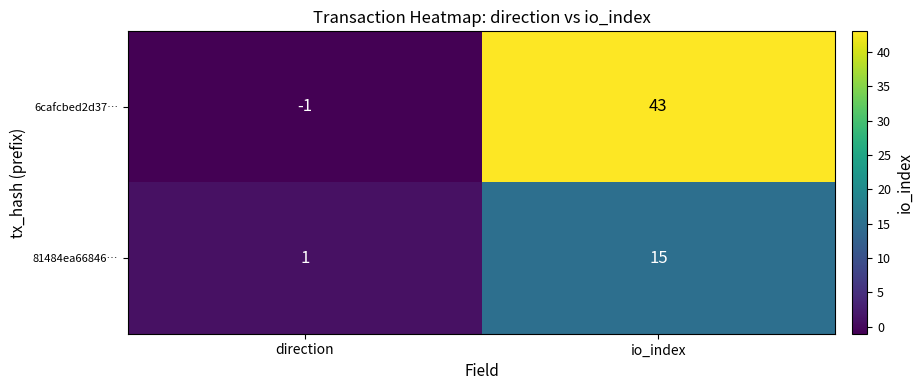

Where is 6cafcbed2d37… nearest to the value 21?

direction